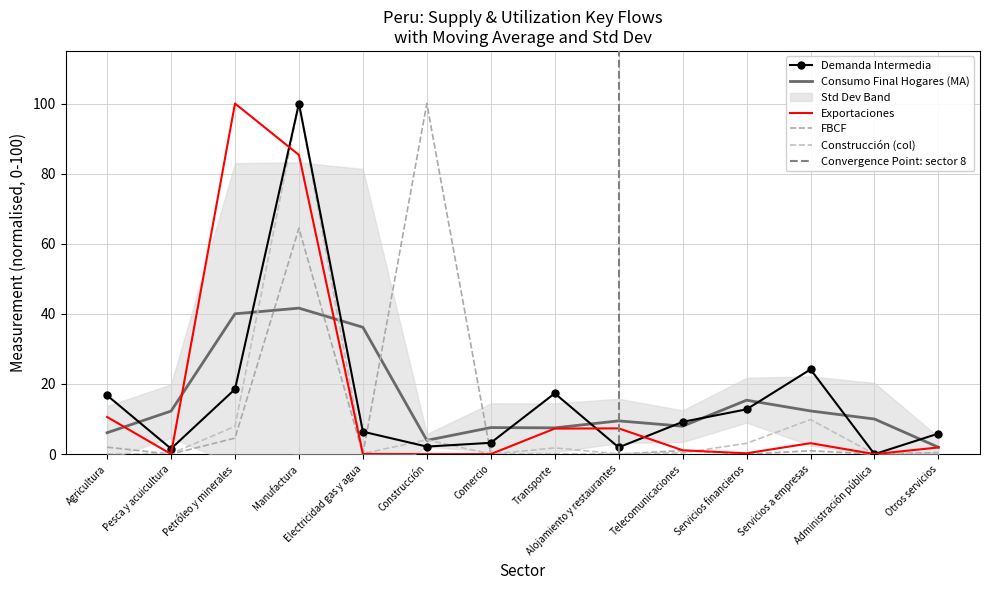

Which series has the largest total across all categories?

Demanda intermedia